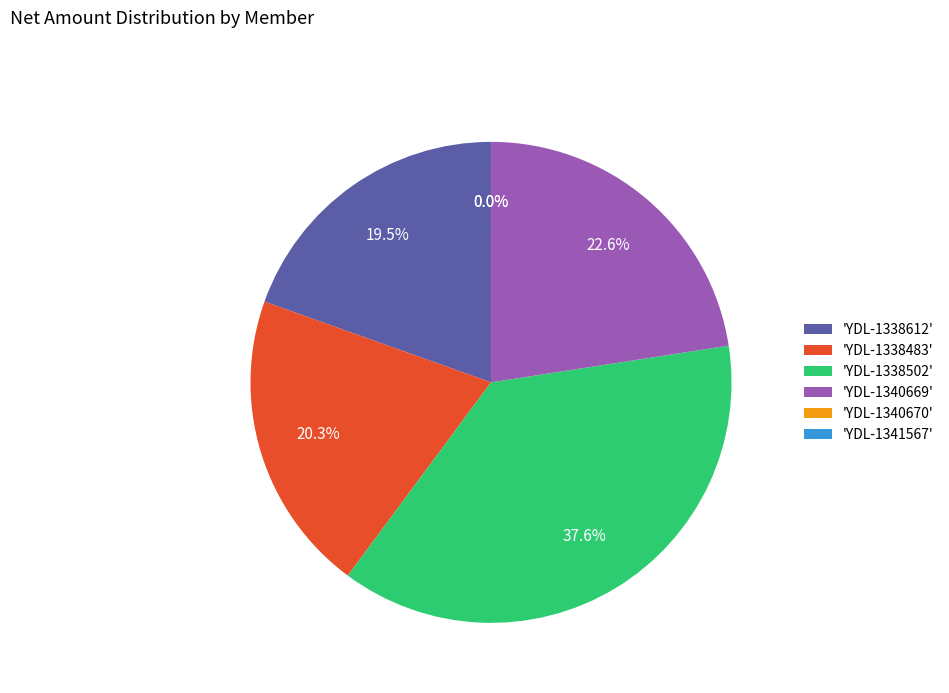

What is the largest slice in the pie chart?

'YDL-1338502'